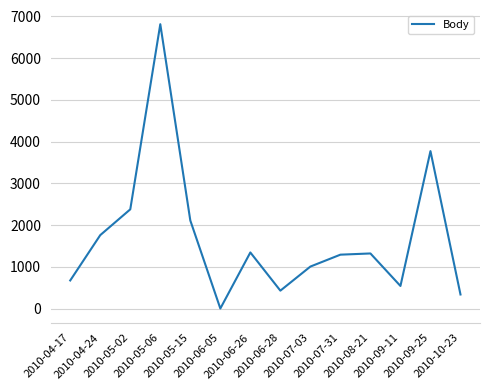

What is the maximum value shown in the chart?

6811